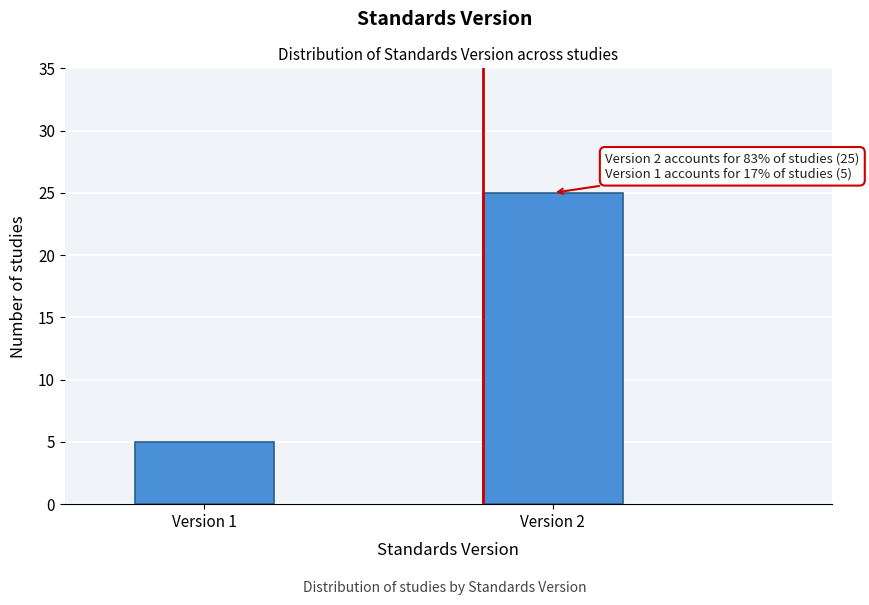

Reading left to right, transcribe all the data shown in this chart.

Version 1=5	Version 2=25